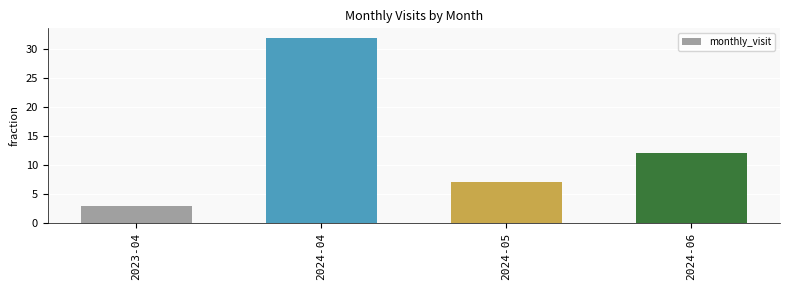

What is the value of the 2nd bar from the left?

32